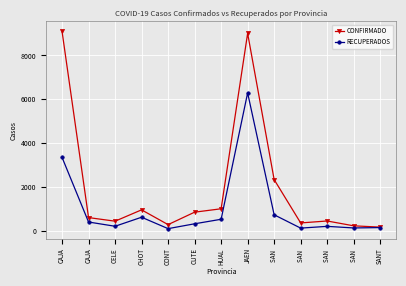

How many lines are shown in the chart?

2